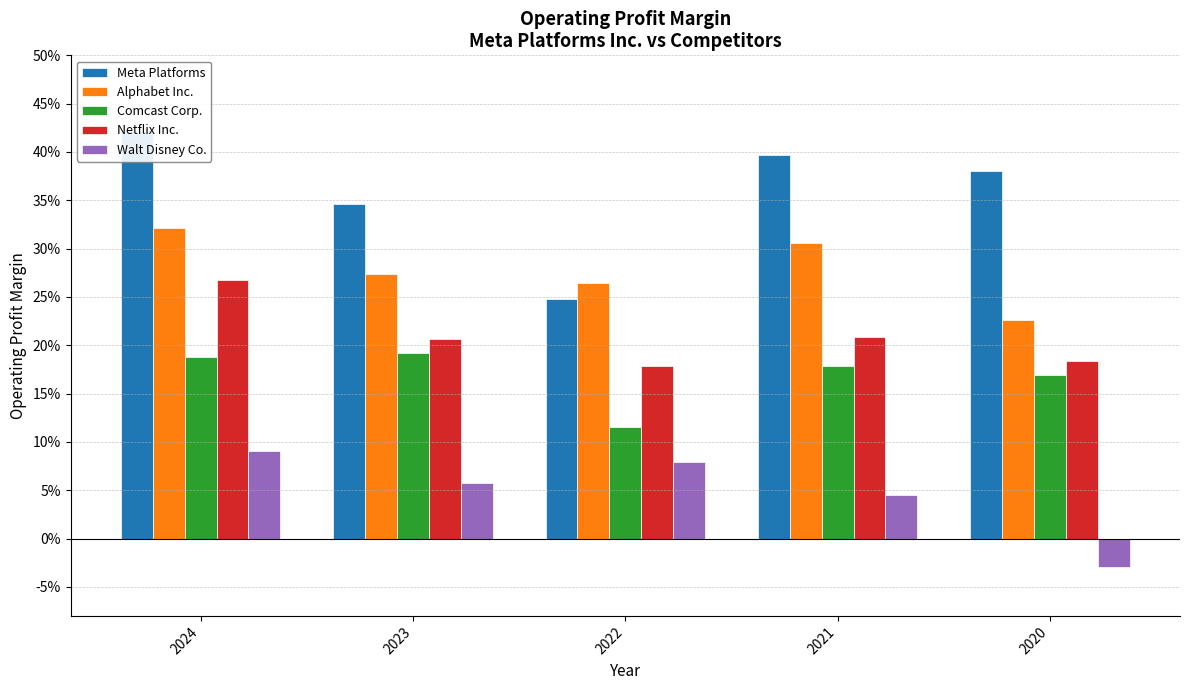

Is it true that Meta Platforms equals 0.2 at 2023?

False